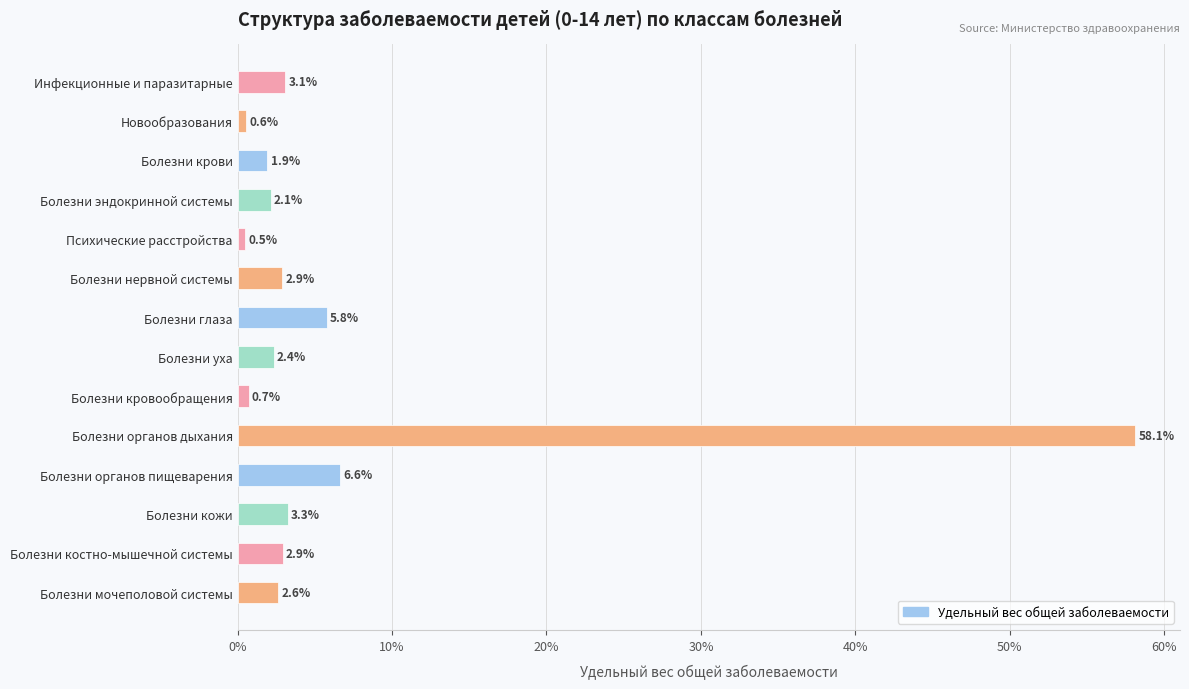

Does the chart contain stacked bars?

No